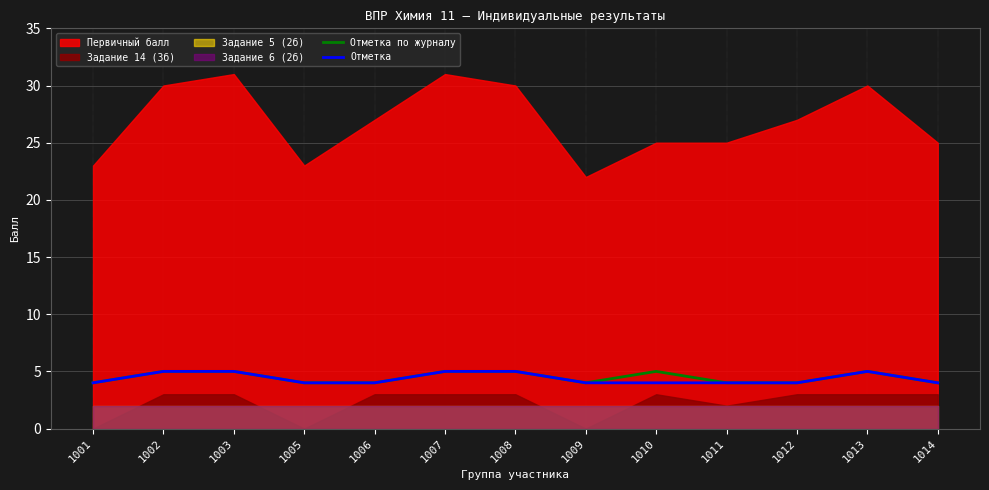

True or false: Отметка по журналу and Отметка cross at least once.

False